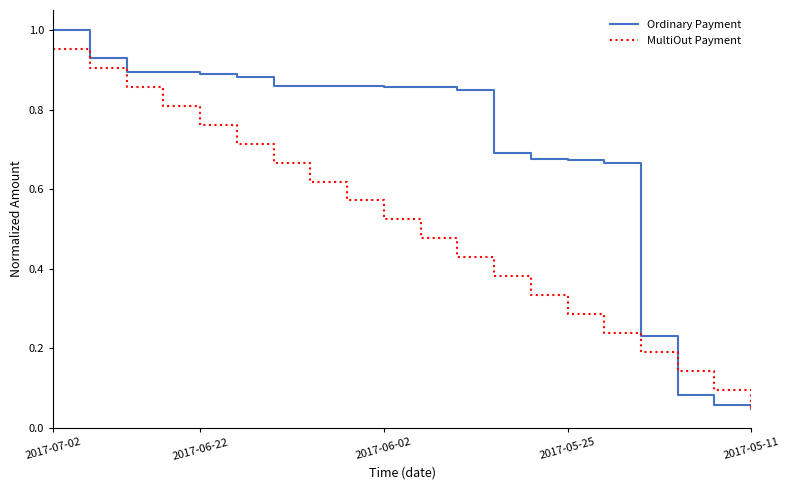

Rank the series by their average value, from highest to lowest.

Ordinary Payment, MultiOut Payment